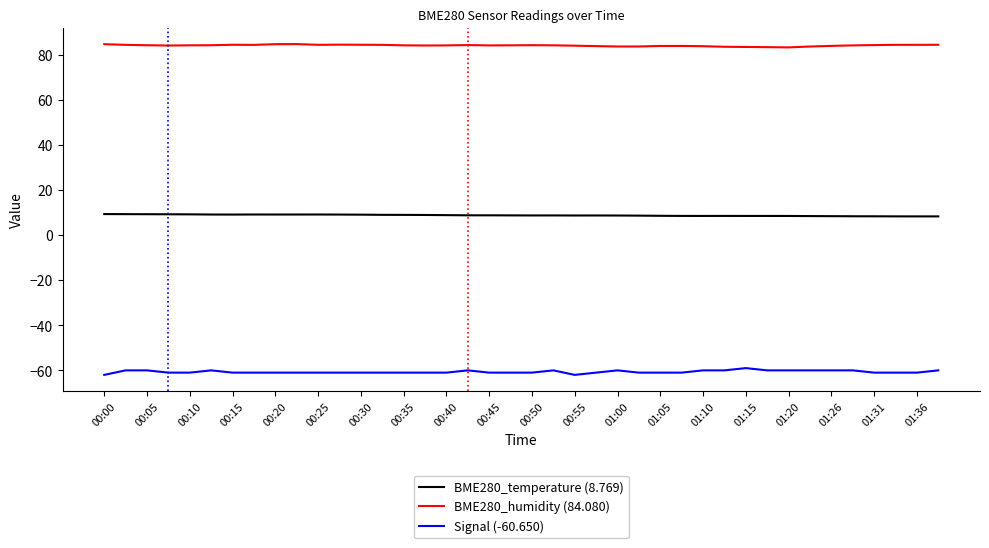

What is the greatest value displayed?

84.7